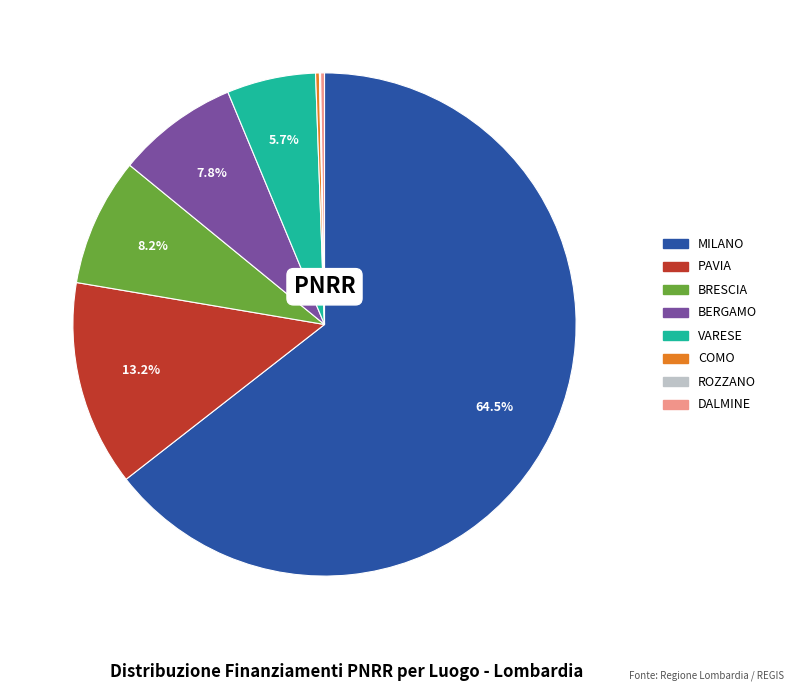

Which category has the biggest portion of the pie?

MILANO